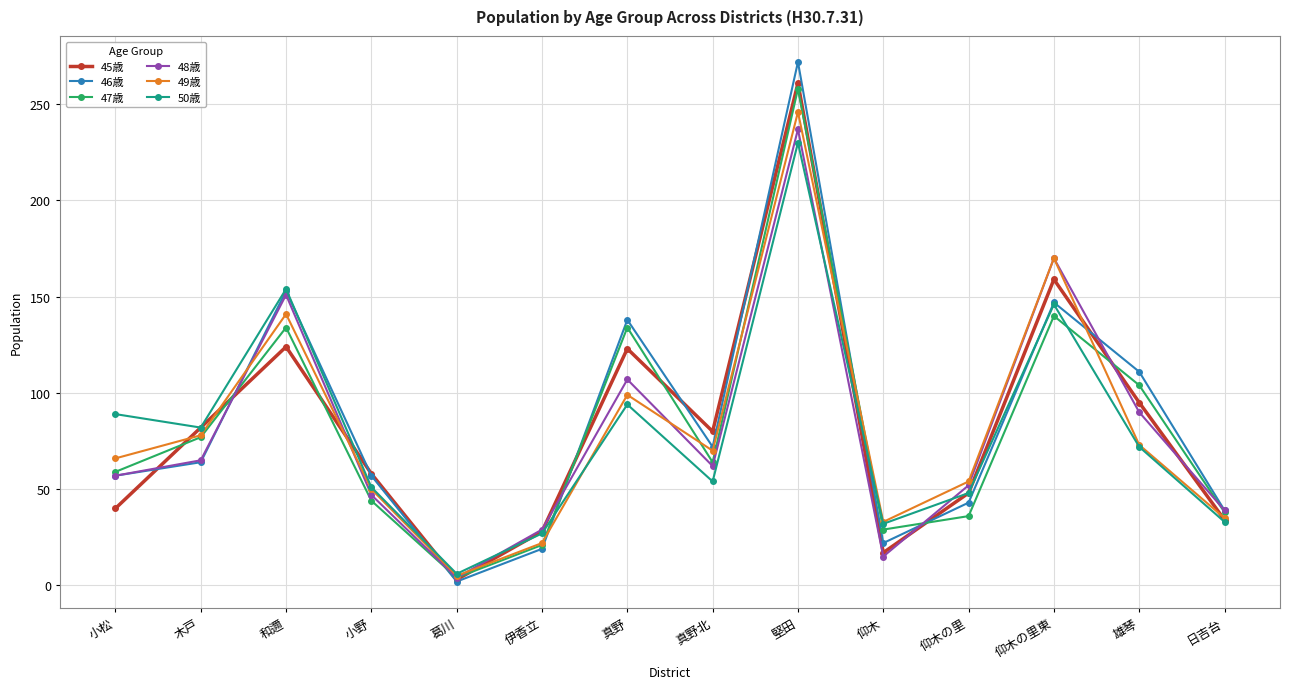

What is the sum of all 47歳 values?

1142